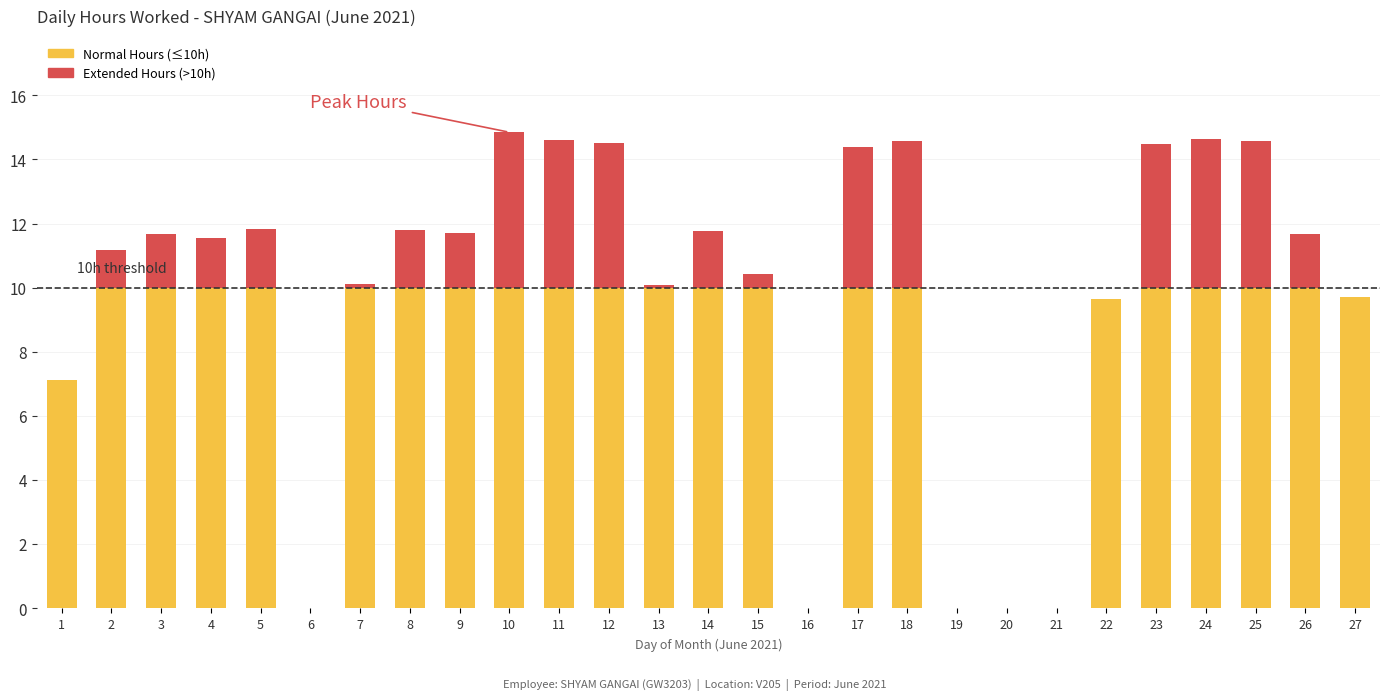

What is the total value across all series at 4?

11.6